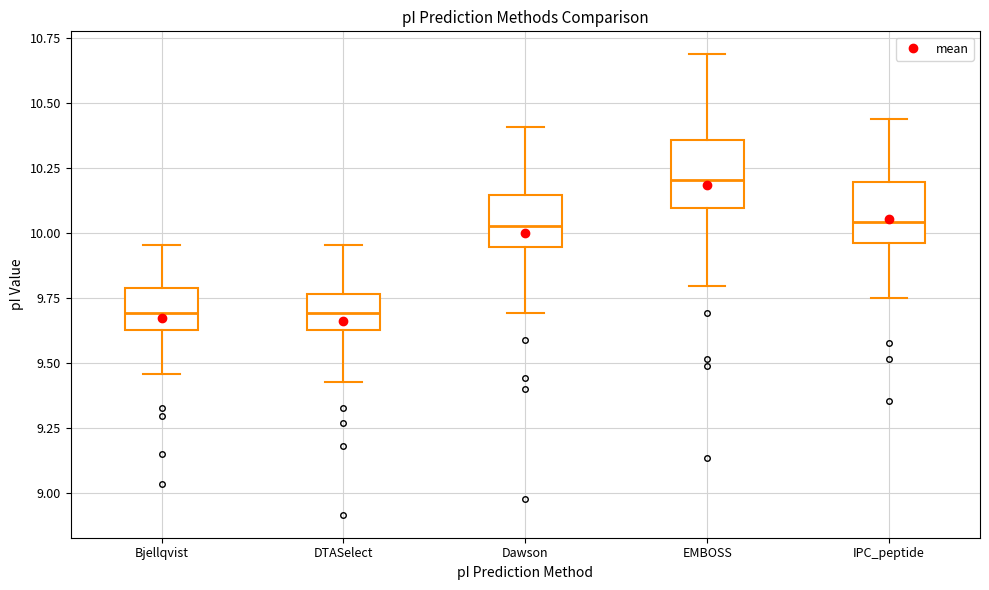

Where does the median line of the box for EMBOSS sit on the y-axis? The values are not printed on the chart, so give them approximately, as read against the axis.

10.20